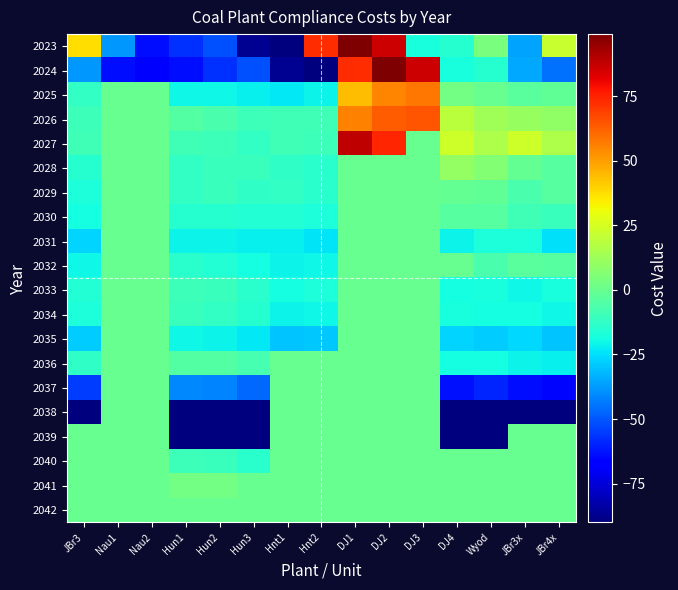

Reading left to right, transcribe all the data shown in this chart.

2023: JBr3=37	Nau1=-38	Nau2=-64	Hun1=-57	Hun2=-51	Hun3=-87	Hnt1=-90	Hnt2=73	DJ1=99	DJ2=86	DJ3=-18	DJ4=-15	Wyod=4	JBr3x=-36	JBr4x=22
2024: JBr3=-38	Nau1=-64	Nau2=-66	Hun1=-64	Hun2=-57	Hun3=-51	Hnt1=-87	Hnt2=-90	DJ1=73	DJ2=99	DJ3=86	DJ4=-18	Wyod=-15	JBr3x=-35	JBr4x=-45
2025: JBr3=-12	Nau1=0	Nau2=0	Hun1=-20	Hun2=-20	Hun3=-22	Hnt1=-23	Hnt2=-21	DJ1=44	DJ2=55	DJ3=58	DJ4=3	Wyod=0	JBr3x=-3	JBr4x=-2
2026: JBr3=-10	Nau1=0	Nau2=0	Hun1=-5	Hun2=-7	Hun3=-10	Hnt1=-9	Hnt2=-9	DJ1=56	DJ2=63	DJ3=65	DJ4=19	Wyod=13	JBr3x=11	JBr4x=9
2027: JBr3=-9	Nau1=0	Nau2=0	Hun1=-9	Hun2=-10	Hun3=-12	Hnt1=-9	Hnt2=-10	DJ1=88	DJ2=74	DJ3=0	DJ4=23	Wyod=16	JBr3x=23	JBr4x=16
2028: JBr3=-15	Nau1=0	Nau2=0	Hun1=-12	Hun2=-11	Hun3=-11	Hnt1=-13	Hnt2=-14	DJ1=0	DJ2=0	DJ3=0	DJ4=10	Wyod=6	JBr3x=-1	JBr4x=-4
2029: JBr3=-17	Nau1=0	Nau2=0	Hun1=-12	Hun2=-11	Hun3=-13	Hnt1=-12	Hnt2=-14	DJ1=0	DJ2=0	DJ3=0	DJ4=-1	Wyod=-2	JBr3x=-7	JBr4x=-4
2030: JBr3=-19	Nau1=0	Nau2=0	Hun1=-15	Hun2=-15	Hun3=-16	Hnt1=-16	Hnt2=-17	DJ1=0	DJ2=0	DJ3=0	DJ4=-4	Wyod=-4	JBr3x=-9	JBr4x=-11
2031: JBr3=-27	Nau1=0	Nau2=0	Hun1=-21	Hun2=-21	Hun3=-22	Hnt1=-22	Hnt2=-24	DJ1=0	DJ2=0	DJ3=0	DJ4=-21	Wyod=-17	JBr3x=-17	JBr4x=-25
2032: JBr3=-20	Nau1=0	Nau2=0	Hun1=-14	Hun2=-16	Hun3=-19	Hnt1=-21	Hnt2=-20	DJ1=0	DJ2=0	DJ3=0	DJ4=0	Wyod=-7	JBr3x=-3	JBr4x=-4
2033: JBr3=-16	Nau1=0	Nau2=0	Hun1=-10	Hun2=-11	Hun3=-14	Hnt1=-19	Hnt2=-17	DJ1=0	DJ2=0	DJ3=0	DJ4=-19	Wyod=-18	JBr3x=-20	JBr4x=-18
2034: JBr3=-17	Nau1=0	Nau2=0	Hun1=-11	Hun2=-12	Hun3=-15	Hnt1=-21	Hnt2=-20	DJ1=0	DJ2=0	DJ3=0	DJ4=-18	Wyod=-19	JBr3x=-19	JBr4x=-20
2035: JBr3=-28	Nau1=0	Nau2=0	Hun1=-20	Hun2=-21	Hun3=-23	Hnt1=-30	Hnt2=-29	DJ1=0	DJ2=0	DJ3=0	DJ4=-27	Wyod=-28	JBr3x=-26	JBr4x=-30
2036: JBr3=-13	Nau1=0	Nau2=0	Hun1=-5	Hun2=-5	Hun3=-8	Hnt1=0	Hnt2=0	DJ1=0	DJ2=0	DJ3=0	DJ4=-19	Wyod=-19	JBr3x=-21	JBr4x=-22
2037: JBr3=-55	Nau1=0	Nau2=0	Hun1=-41	Hun2=-42	Hun3=-47	Hnt1=0	Hnt2=0	DJ1=0	DJ2=0	DJ3=0	DJ4=-63	Wyod=-59	JBr3x=-64	JBr4x=-65
2038: JBr3=-100	Nau1=0	Nau2=0	Hun1=-100	Hun2=-100	Hun3=-100	Hnt1=0	Hnt2=0	DJ1=0	DJ2=0	DJ3=0	DJ4=-100	Wyod=-100	JBr3x=-100	JBr4x=-100
2039: JBr3=0	Nau1=0	Nau2=0	Hun1=-100	Hun2=-100	Hun3=-100	Hnt1=0	Hnt2=0	DJ1=0	DJ2=0	DJ3=0	DJ4=-100	Wyod=-100	JBr3x=0	JBr4x=0
2040: JBr3=0	Nau1=0	Nau2=0	Hun1=-10	Hun2=-11	Hun3=-14	Hnt1=0	Hnt2=0	DJ1=0	DJ2=0	DJ3=0	DJ4=0	Wyod=0	JBr3x=0	JBr4x=0
2041: JBr3=0	Nau1=0	Nau2=0	Hun1=3	Hun2=3	Hun3=0	Hnt1=0	Hnt2=0	DJ1=0	DJ2=0	DJ3=0	DJ4=0	Wyod=0	JBr3x=0	JBr4x=0
2042: JBr3=0	Nau1=0	Nau2=0	Hun1=0	Hun2=0	Hun3=0	Hnt1=0	Hnt2=0	DJ1=0	DJ2=0	DJ3=0	DJ4=0	Wyod=0	JBr3x=0	JBr4x=0